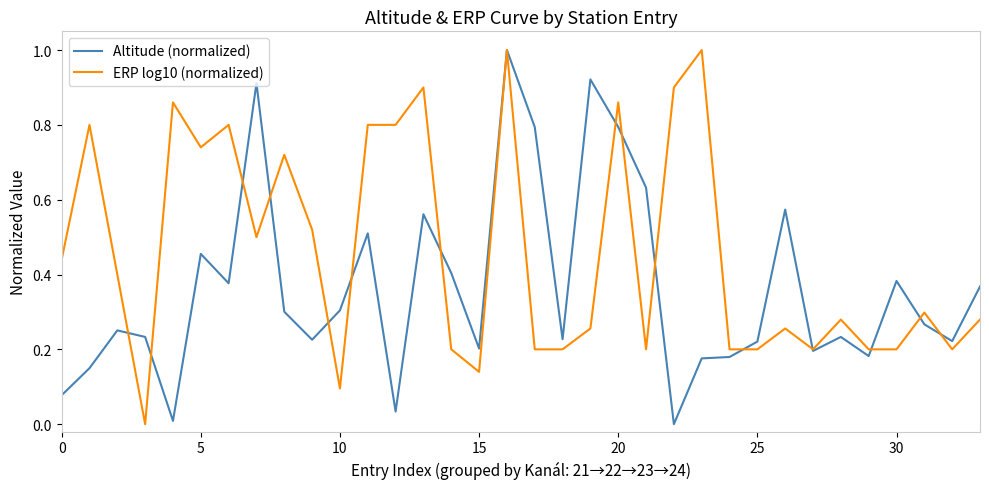

True or false: Altitude (normalized) and ERP log10 (normalized) intersect in this chart.

True